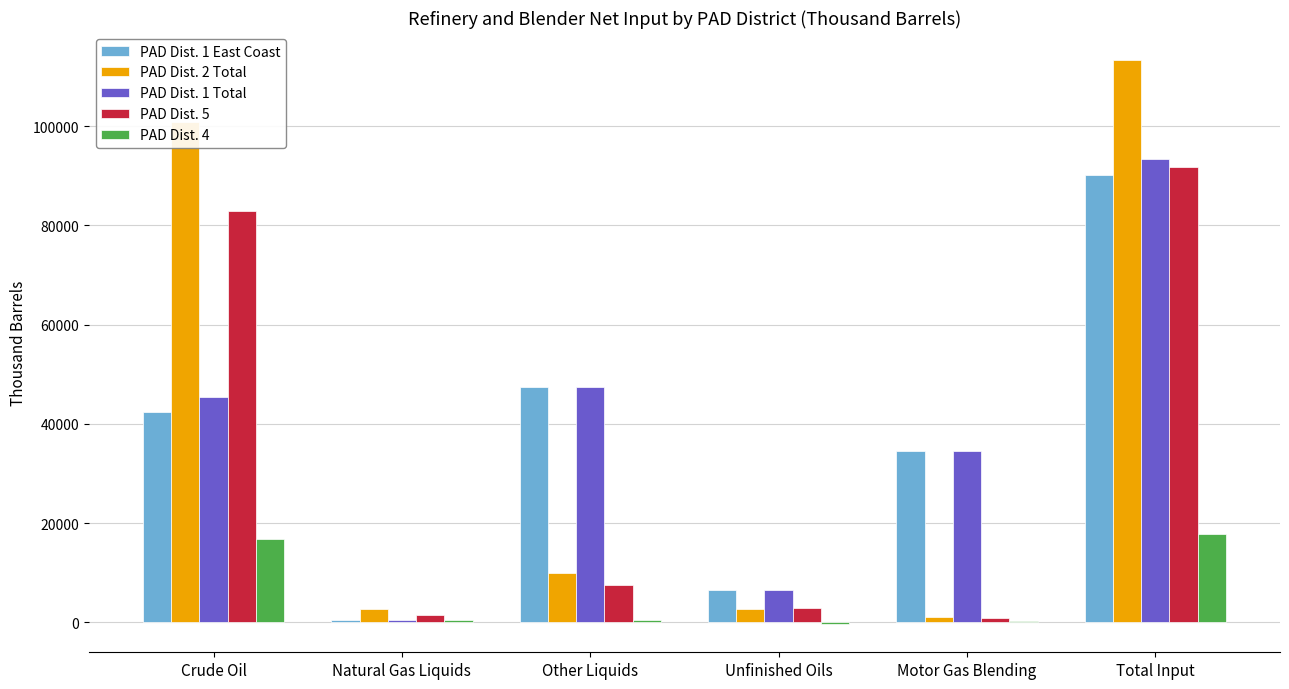

Which category has the highest value in the PAD Dist. 1 Total series?

Total Input